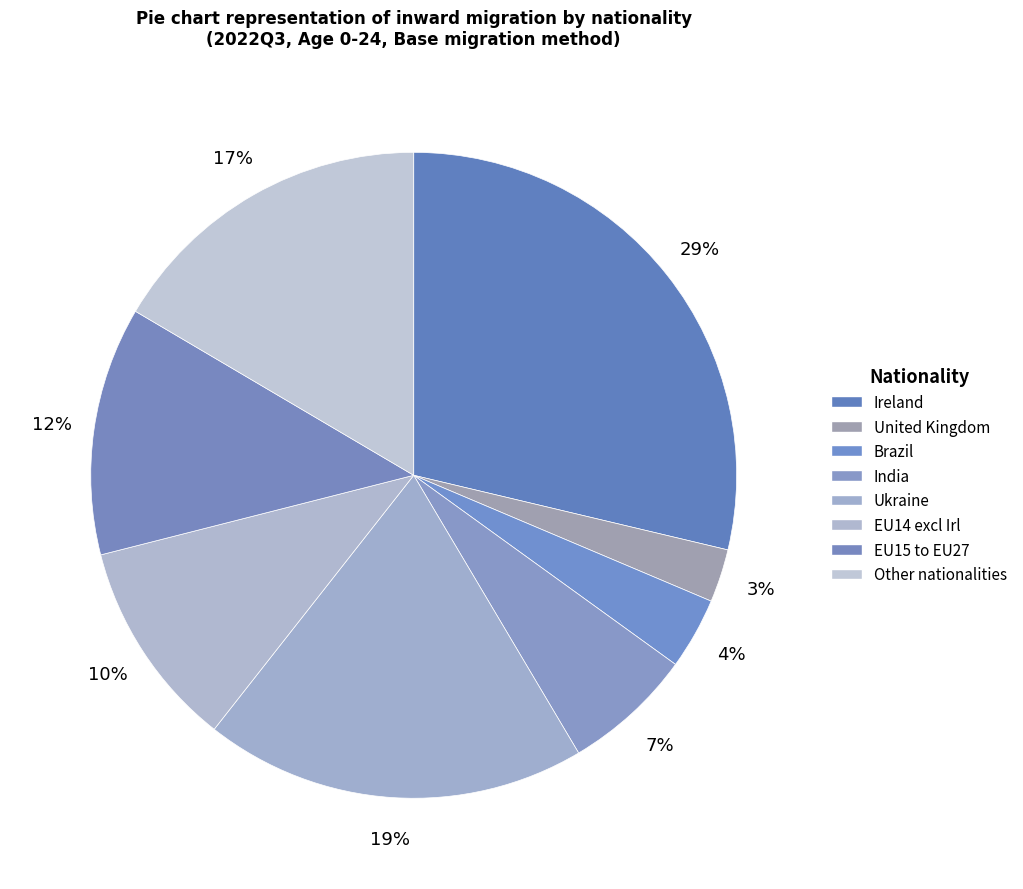

How many segments does this pie chart have?

8